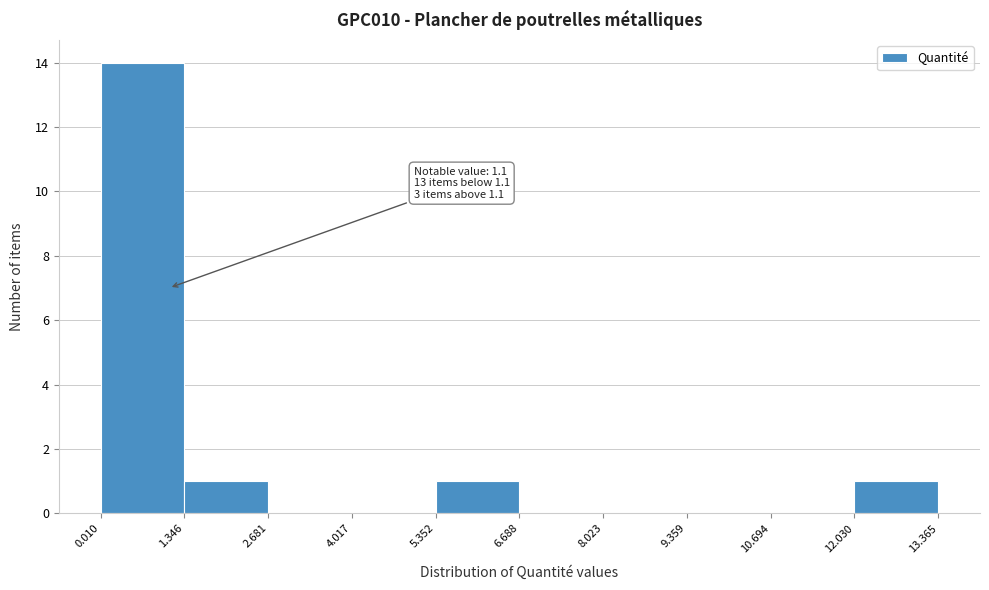

Over which range of the x-axis is the bar tallest?

0.010 to 1.346